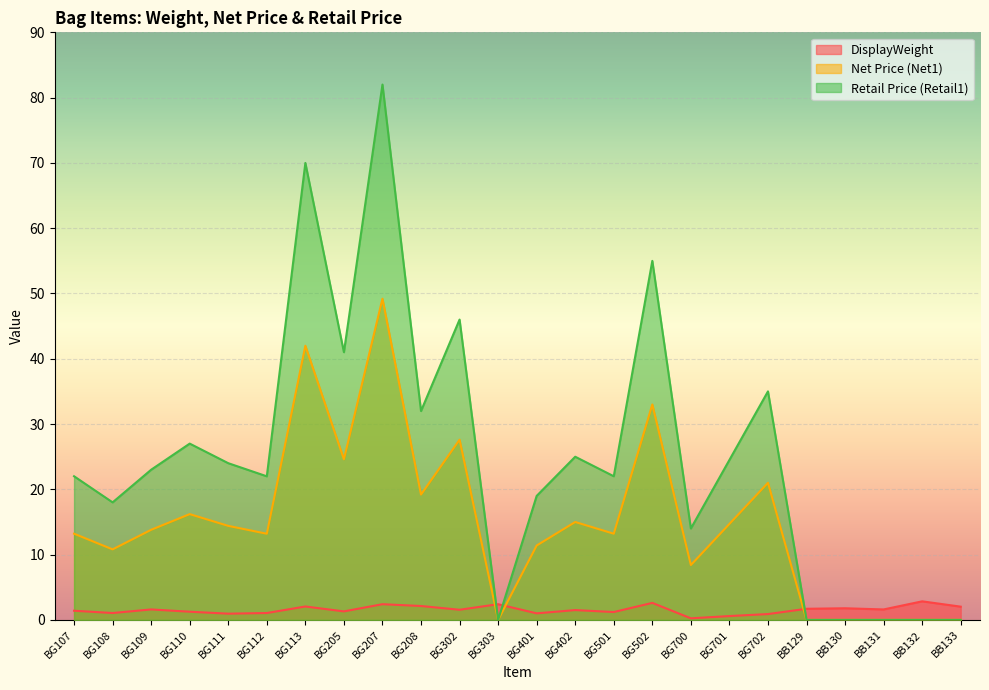

True or false: Retail1 and DisplayWeight intersect in this chart.

True